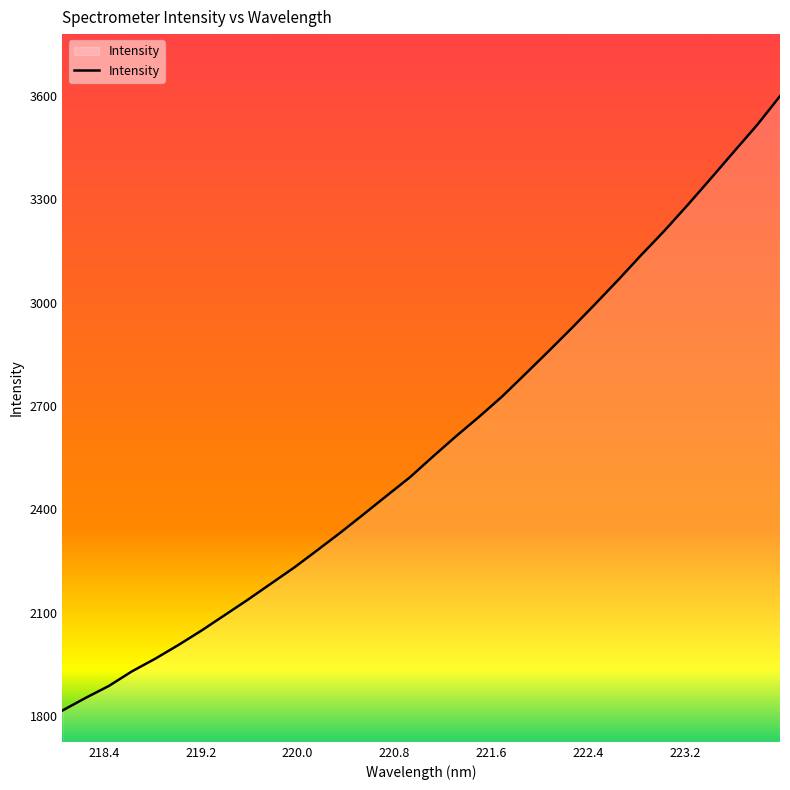

What is the minimum value shown in the chart?

1816.6